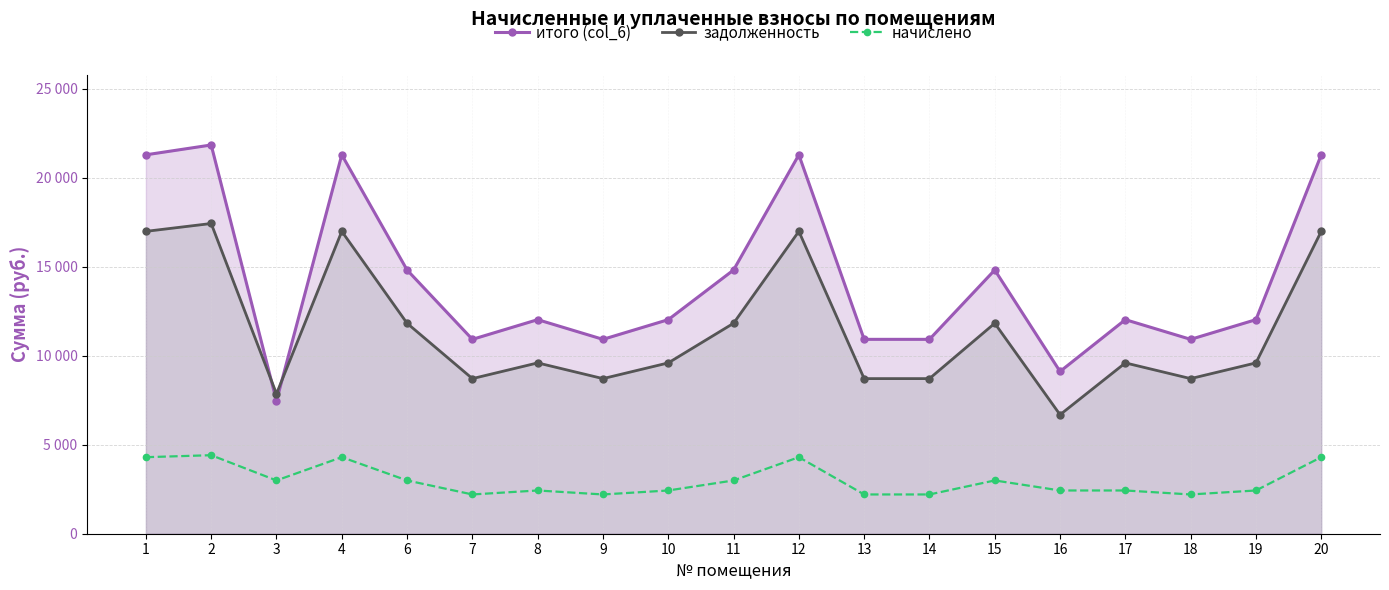

Reading right to left, extract all data points from this chart.

итого (col_6): 20=21293.1	19=12030.0	18=10923.2	17=12030.0	16=9117.9	15=14821.0	14=10923.2	13=10923.2	12=21293.1	11=14821.0	10=12030.0	9=10923.2	8=12030.0	7=10923.2	6=14821.0	4=21293.1	3=7464.0	2=21846.5	1=21293.1
задолженность: 20=16992.0	19=9600.0	18=8716.8	17=9600.0	16=6687.9	15=11827.2	14=8716.8	13=8716.8	12=16992.0	11=11827.2	10=9600.0	9=8716.8	8=9600.0	7=8716.8	6=11827.2	4=16992.0	3=7863.2	2=17433.6	1=16992.0
начислено: 20=4301.1	19=2430.0	18=2206.4	17=2430.0	16=2430.0	15=2993.8	14=2206.4	13=2206.4	12=4301.1	11=2993.8	10=2430.0	9=2206.4	8=2430.0	7=2206.4	6=2993.8	4=4301.1	3=2993.8	2=4412.9	1=4301.1